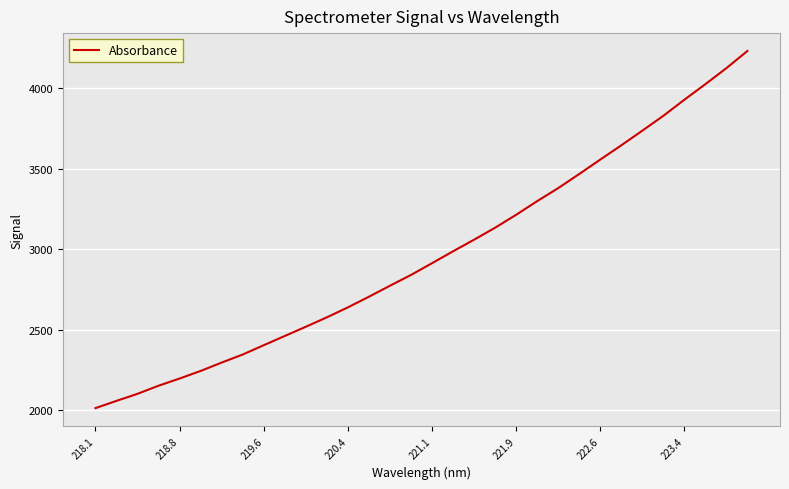

What is the maximum value shown in the chart?

4231.8